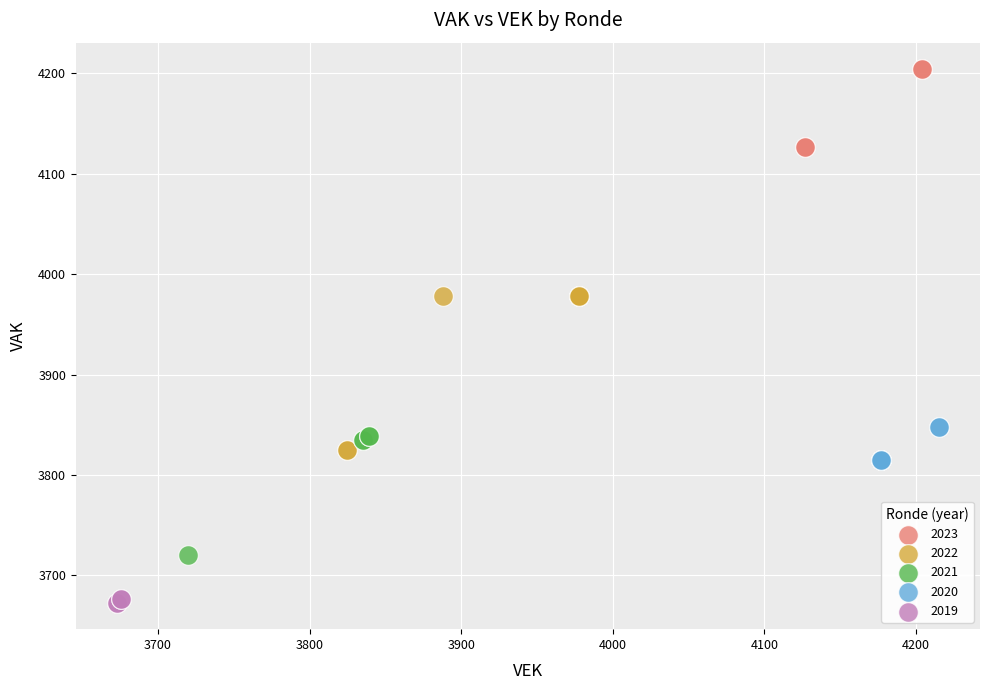

Which series contains the highest Y value?

2023